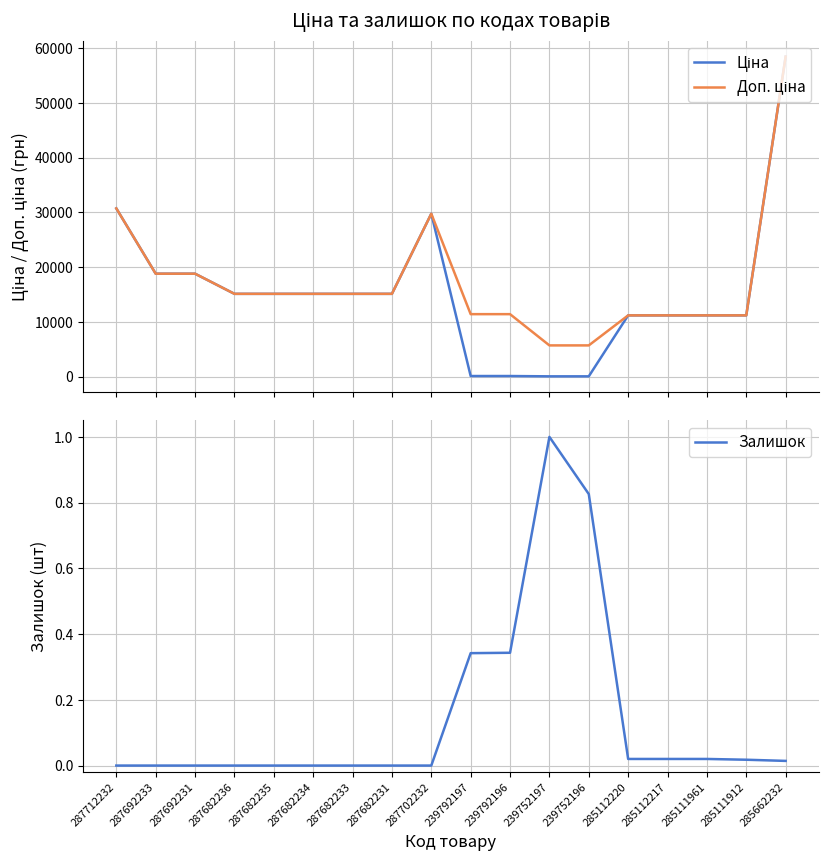

The Ціна series shows 151.9 at 239792197. True or false?

False